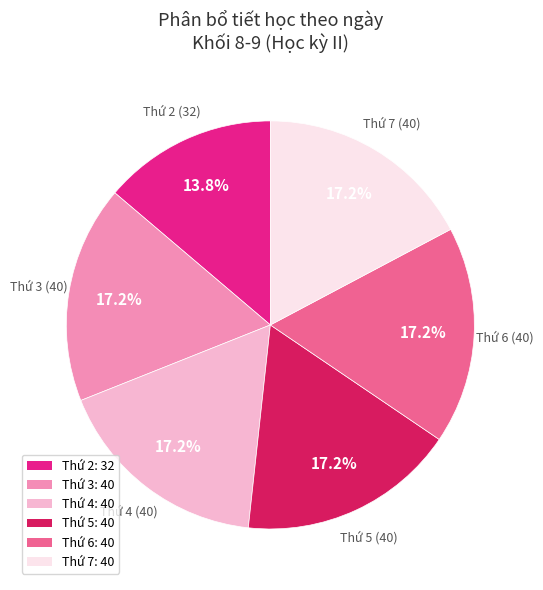

Does Thứ 3 account for over 50% of the chart?

No